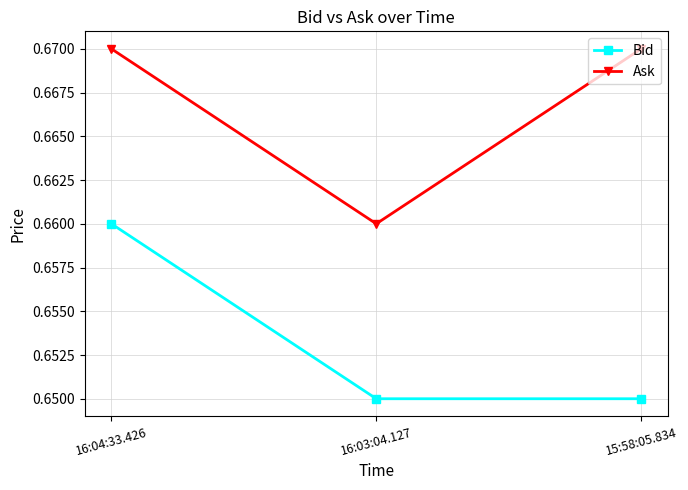

True or false: Bid has a value of 1.1 at 15:58:05.834.

False